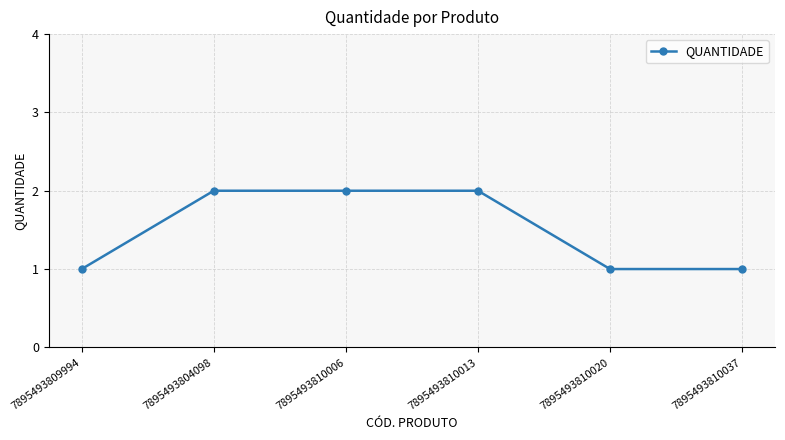

How many lines are shown in the chart?

1